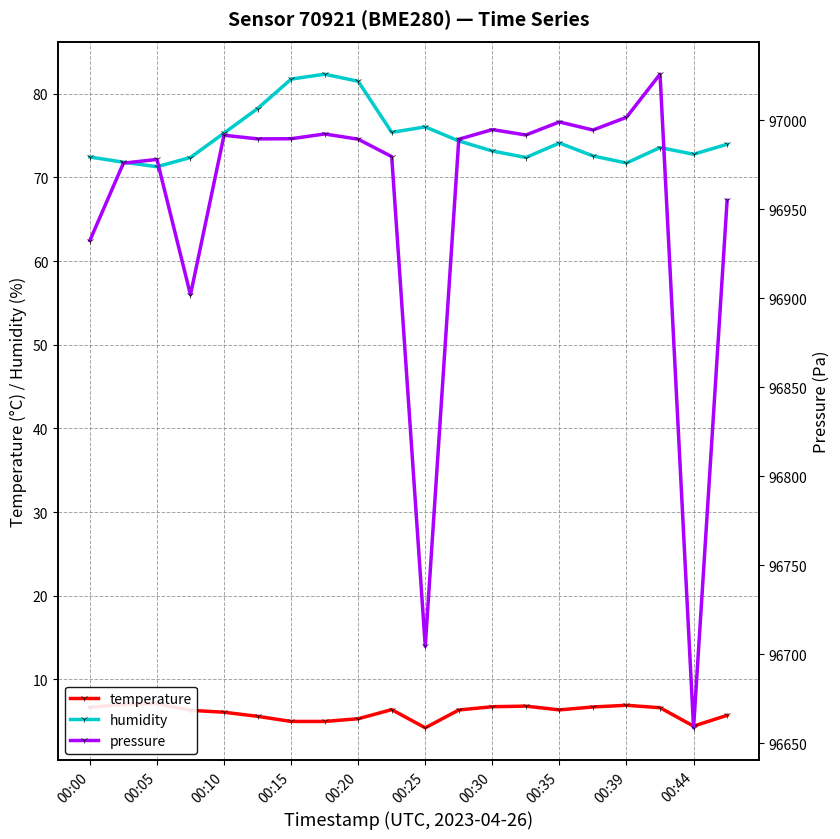

Reading left to right, extract all data points from this chart.

temperature: 6.7	7.0	7.1	6.3	6.1	5.6	5.0	5.0	5.3	6.4	4.2	6.3	6.7	6.8	6.3	6.7	6.9	6.6	4.4	5.7
humidity: 72.4	71.8	71.3	72.4	75.3	78.2	81.8	82.3	81.5	75.4	76.0	74.4	73.2	72.4	74.1	72.6	71.7	73.6	72.8	74.0
pressure: 96932.5	96975.9	96978.0	96901.9	96991.6	96989.6	96989.7	96992.3	96989.4	96979.6	96704.4	96989.4	96994.8	96991.8	96999.1	96994.6	97001.7	97025.9	96658.6	96955.1